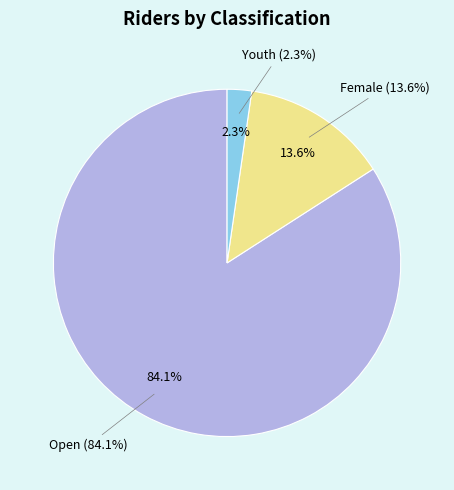

To the nearest percent, what is the difference between the largest and smallest slice percentages?

82%